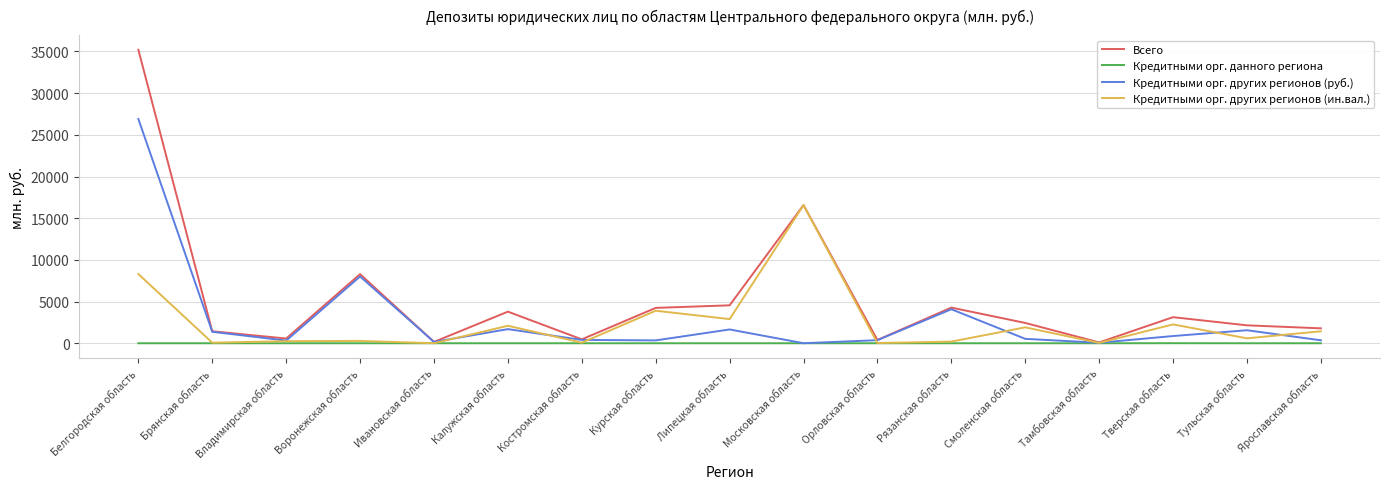

The value of Кредитными орг. данного региона at Рязанская область is 0. True or false?

True